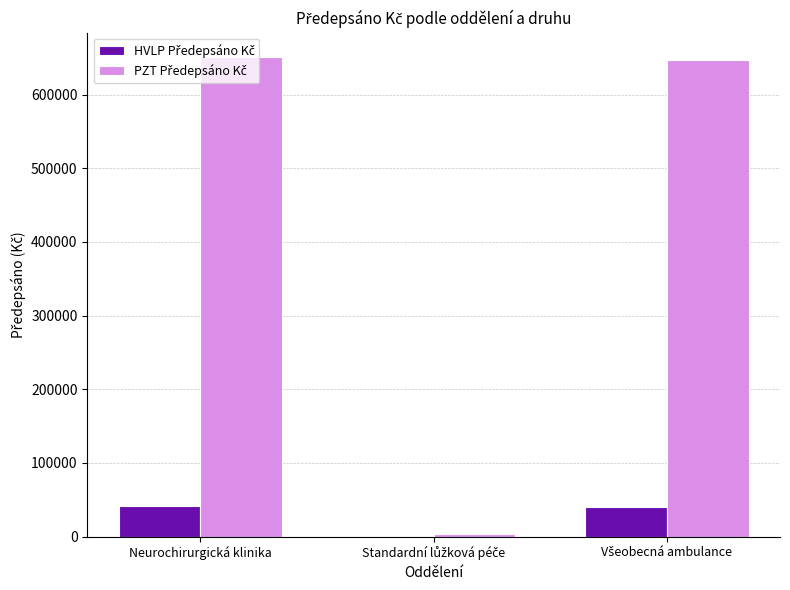

Count the number of data series in this chart.

2